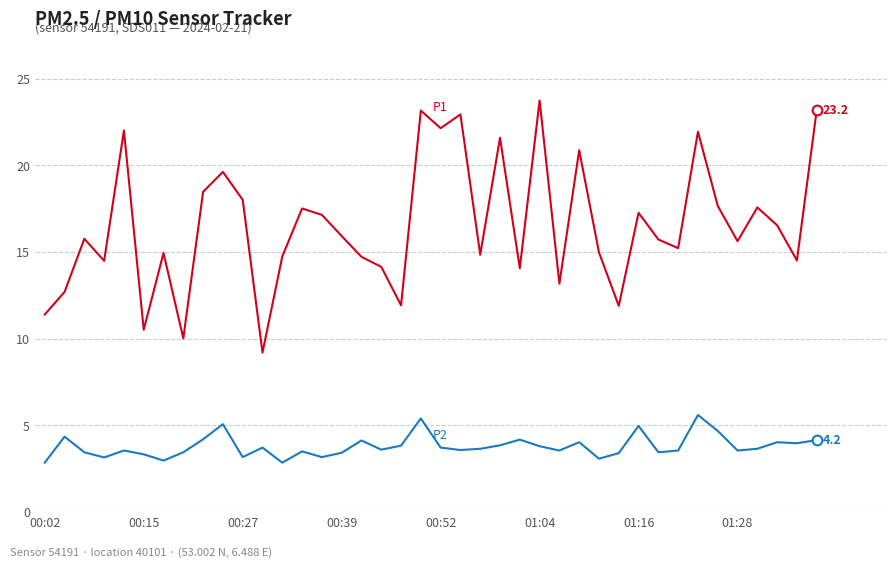

What is the greatest value displayed?

23.8